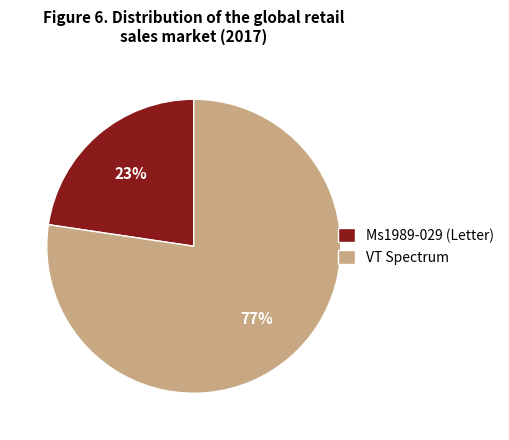

To the nearest percent, what is the average slice percentage?

50%